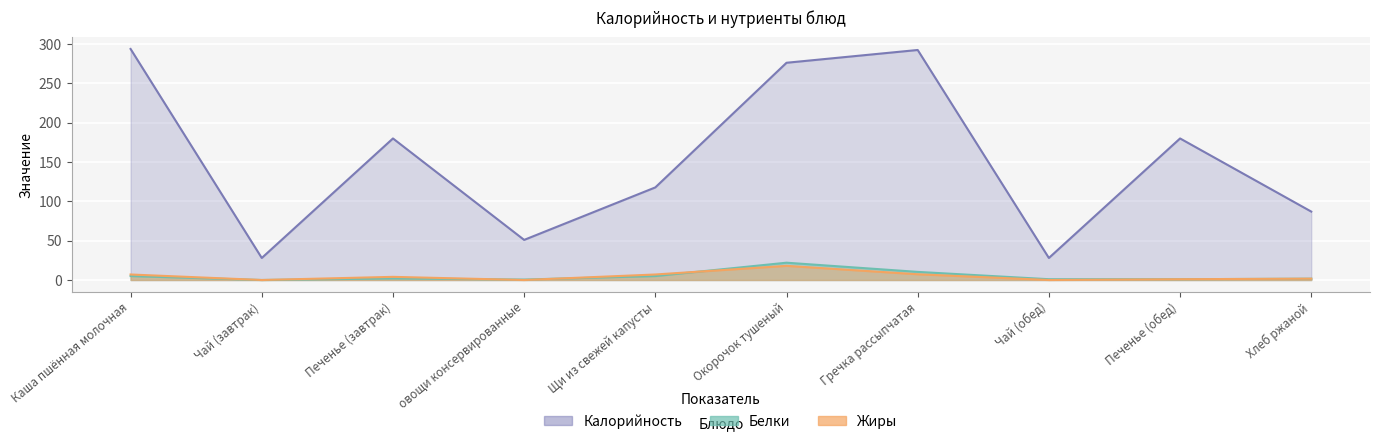

In Жиры, how many points are lower than both neighbors (excluding endpoints)?

3